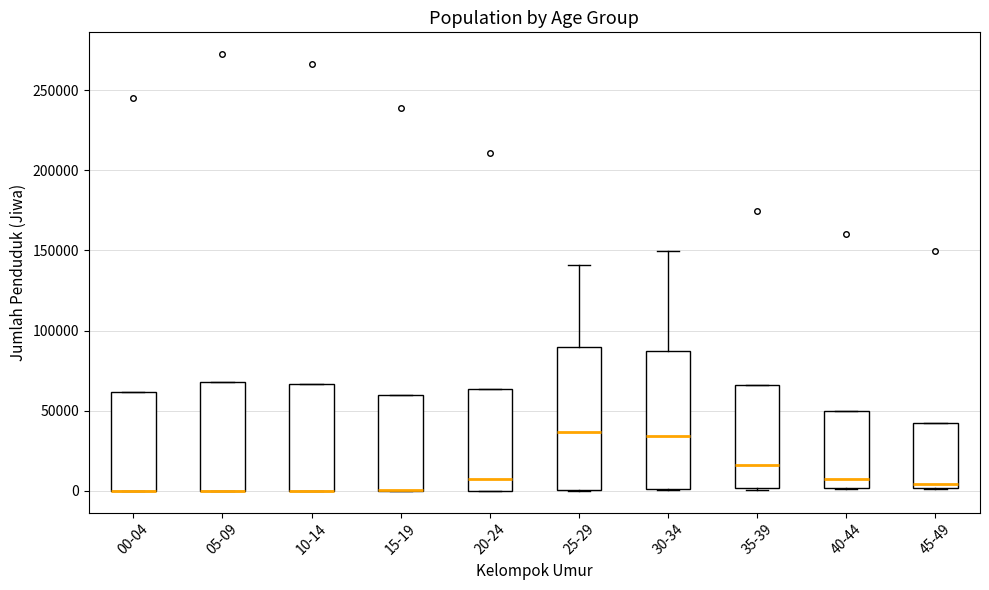

Reading left to right, transcribe this box plot: for each box, give where its median line is, the range the box spans, and where its two whiskers end, as read against the y-axis. The values are not printed on the chart, so give them approximately, as read against the axis.

00-04: median 0 (drawn on the box's lower edge), box 0 to 60000, whiskers 0 to 60000
05-09: median 0 (drawn on the box's lower edge), box 0 to 70000, whiskers 0 to 70000
10-14: median 0 (drawn on the box's lower edge), box 0 to 65000, whiskers 0 to 65000
15-19: median 0 (drawn on the box's lower edge), box 0 to 60000, whiskers 0 to 60000
20-24: median 5000, box 0 to 65000, whiskers 0 to 65000
25-29: median 35000, box 0 to 90000, whiskers 0 to 140000
30-34: median 35000, box 0 to 90000, whiskers 0 to 150000
35-39: median 15000, box 0 to 65000, whiskers 0 to 65000
40-44: median 5000, box 0 to 50000, whiskers 0 to 50000
45-49: median 5000, box 0 to 40000, whiskers 0 to 40000